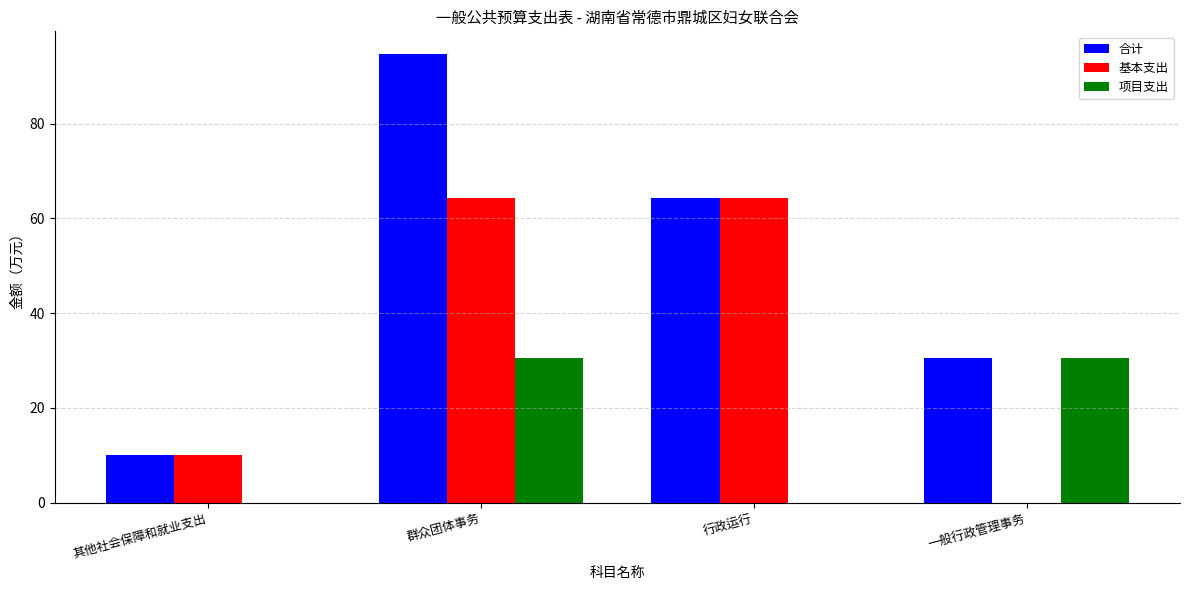

Which series has the largest total across all categories?

合计